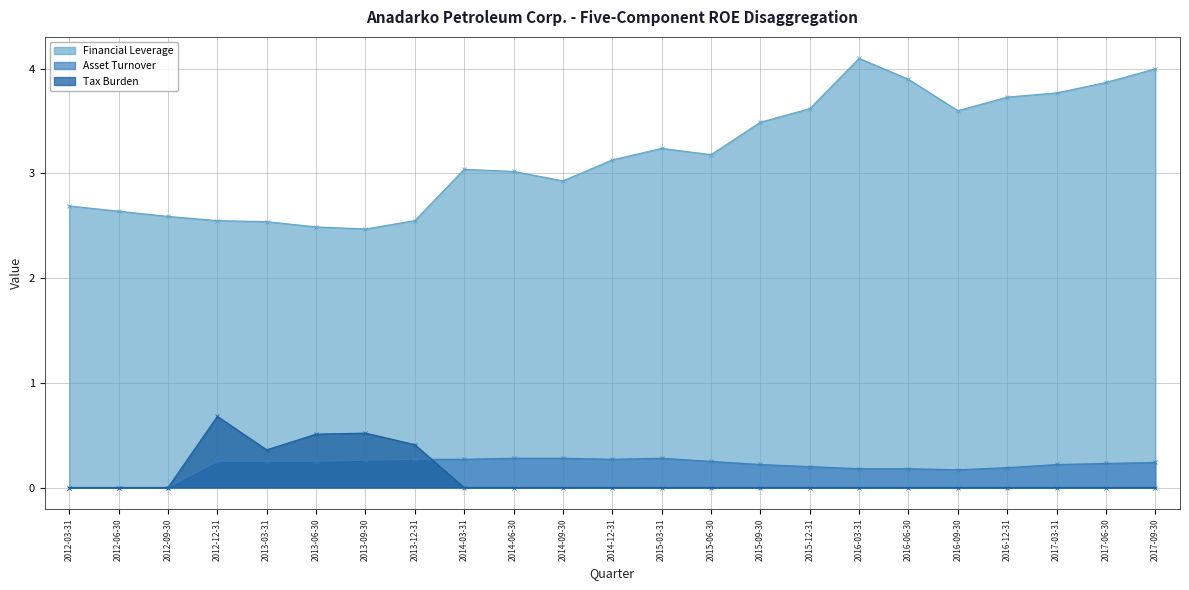

Read the Asset Turnover value at 2013-12-31.

0.3